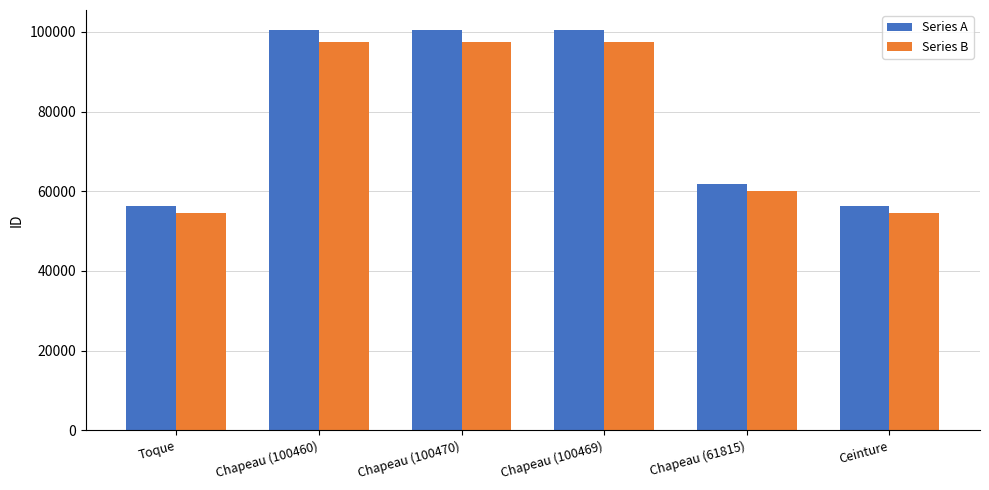

What is the greatest value displayed?

100470.0